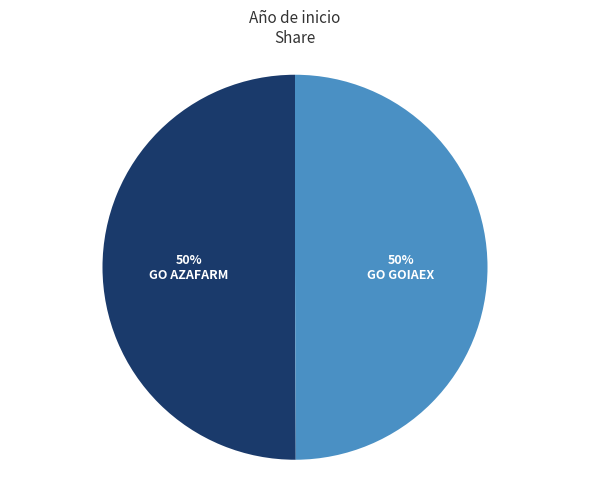

How many slices are in this pie chart?

2